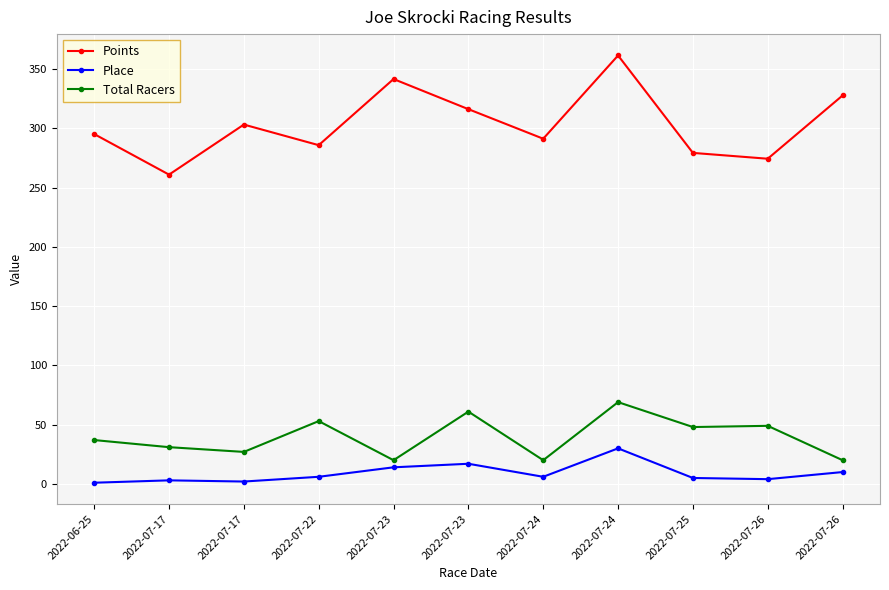

What is the average value of the Points series?

303.4